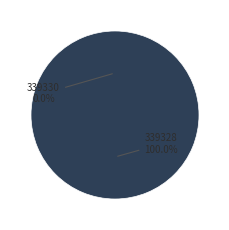

Rank the categories by value from lowest to highest.

339330, 339328